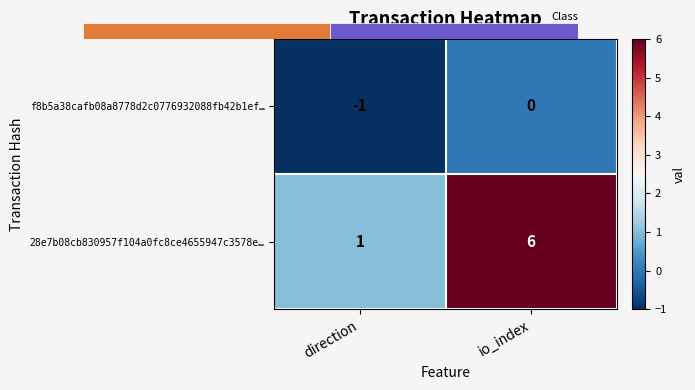

Which category has the highest value in the f8b5a38cafb08a8778d2c0776932088fb42b1ef… series?

io_index